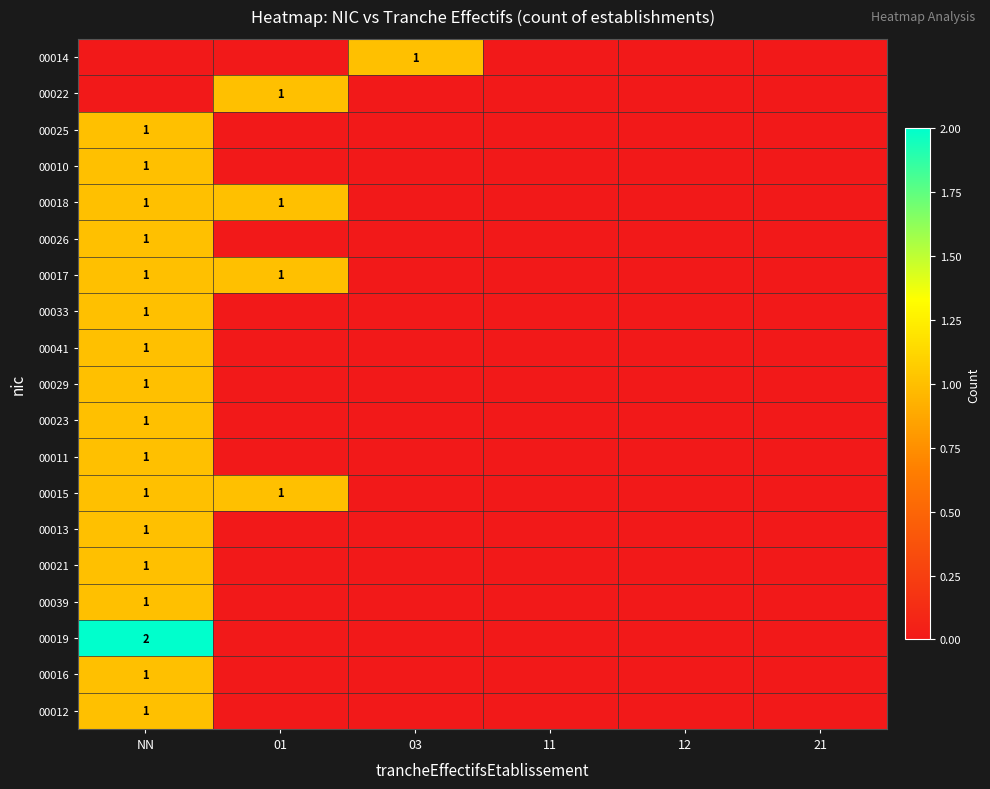

True or false: 00041 has a value of 0 at NN.

False